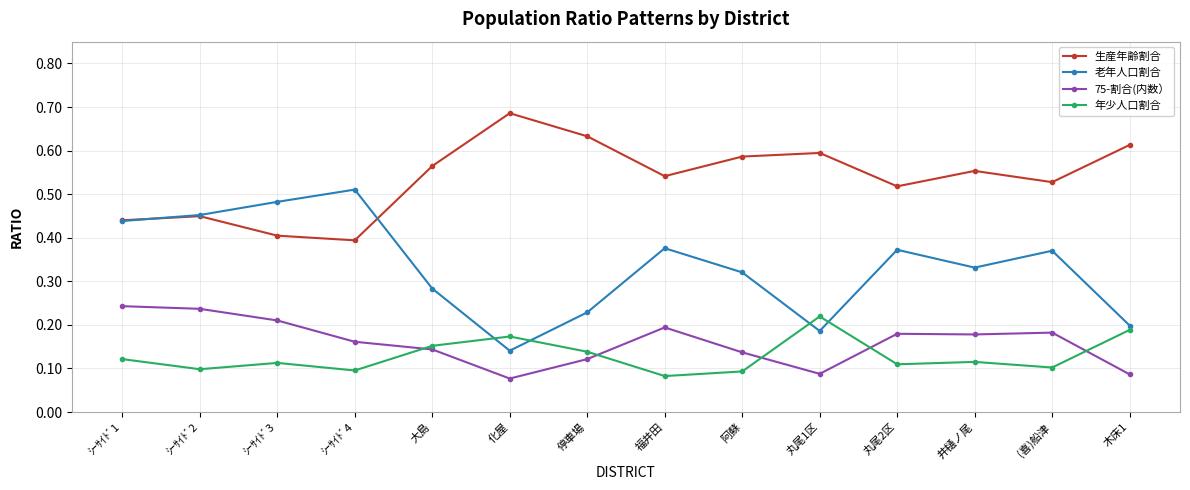

Which series has the largest total across all categories?

生産年齢割合